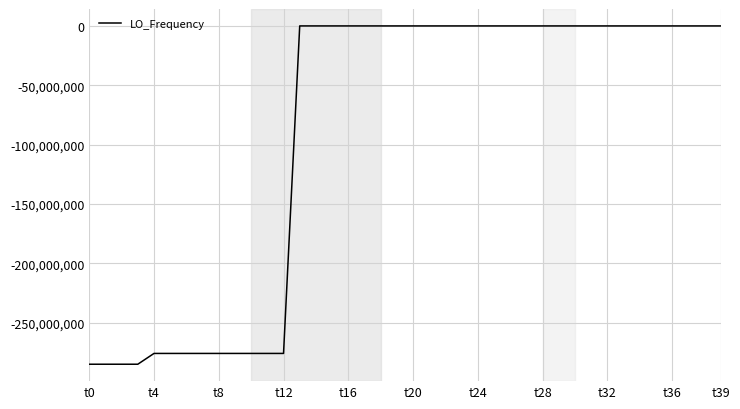

What is the difference between the maximum and minimum values?

285146982.3